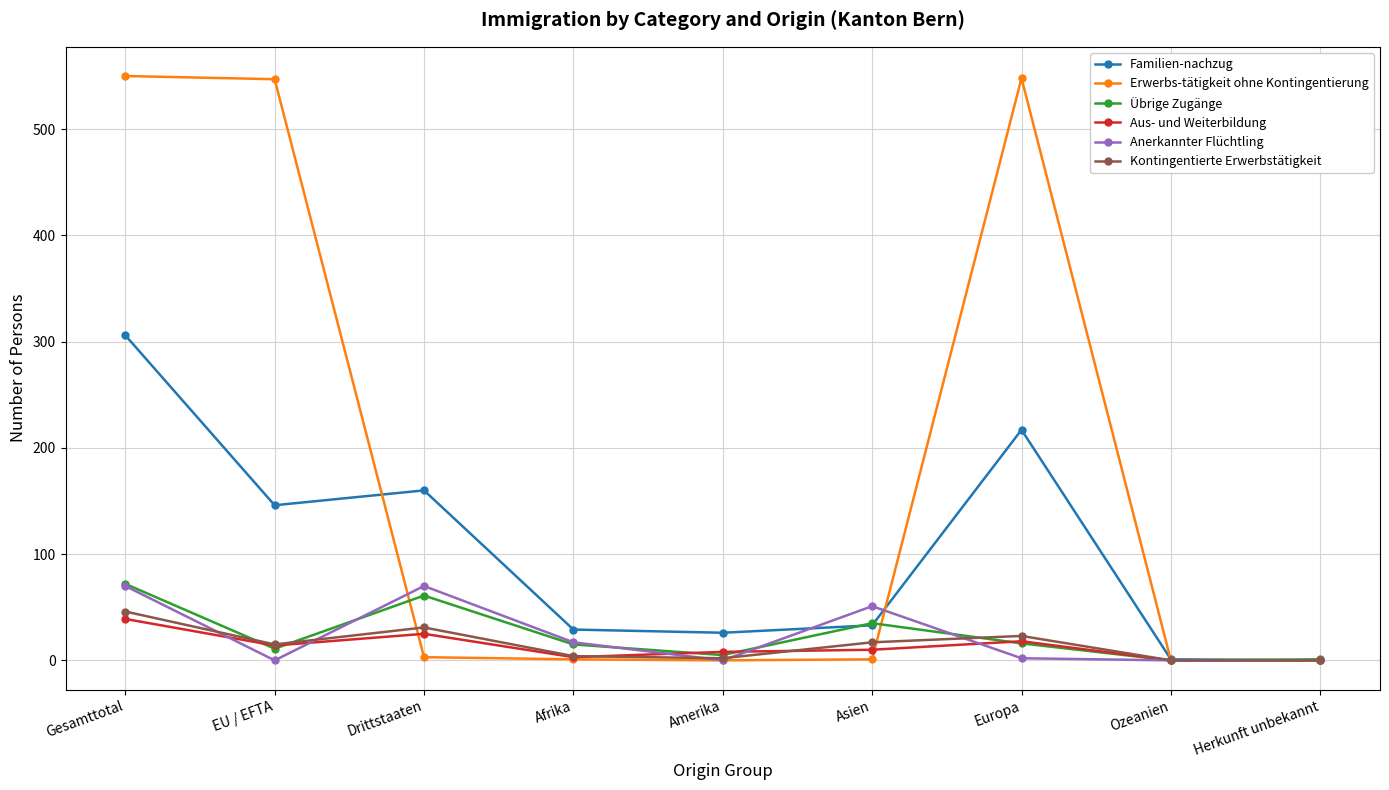

What is the maximum value shown in the chart?

550